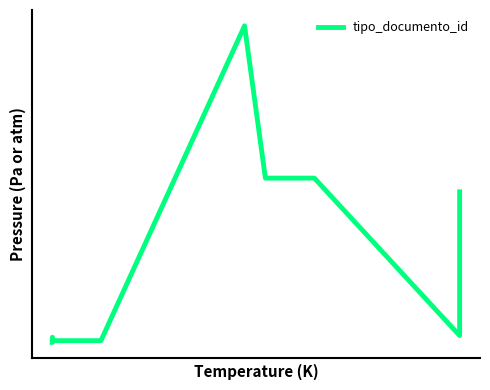

Count the number of values greater than 39.

4